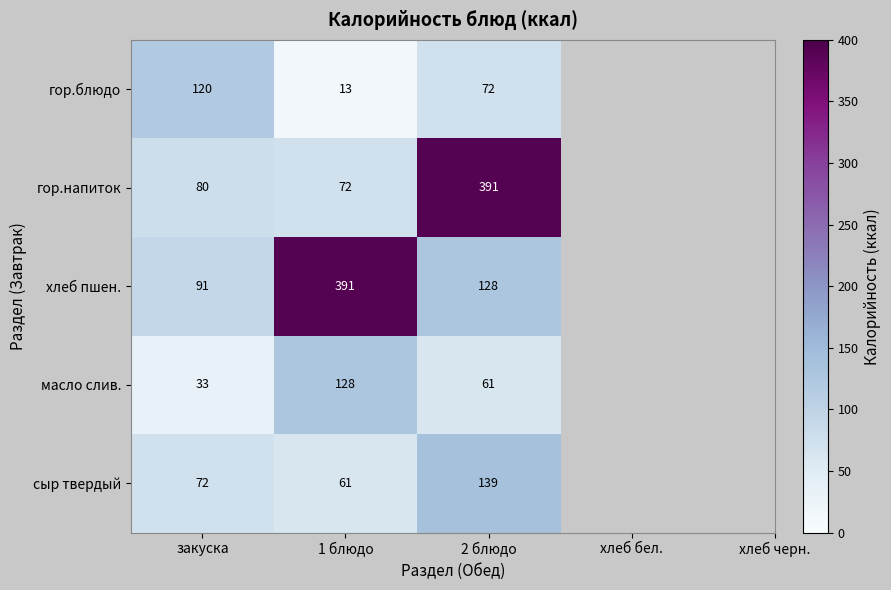

What is the average value of the гор.блюдо series?

68